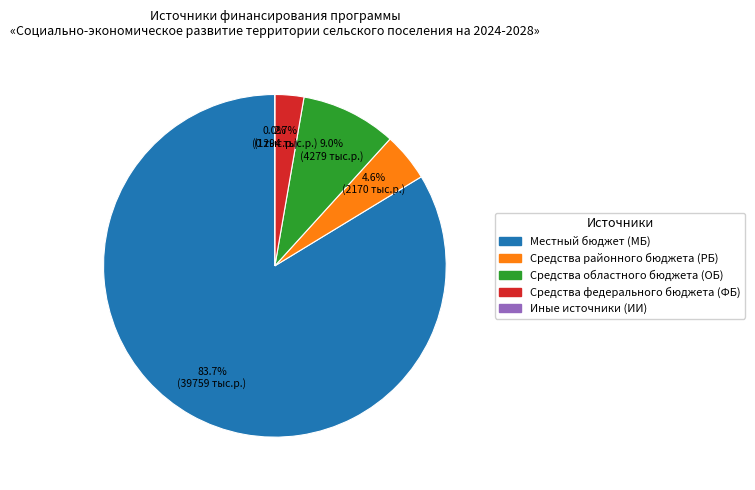

Combined, do Средства областного бюджета (ОБ) and Средства районного бюджета (РБ) account for over 50%?

No